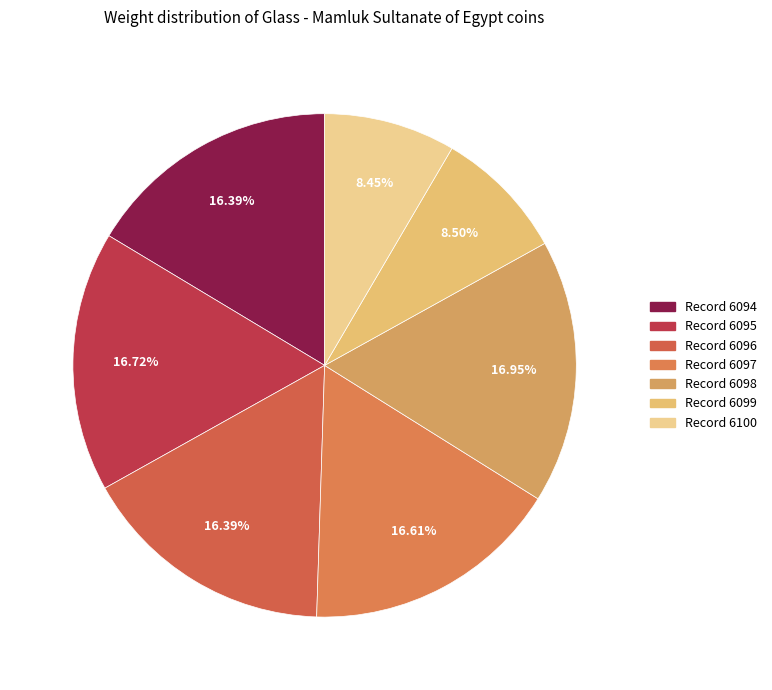

Rank the categories by value from highest to lowest.

6098, 6095, 6097, 6094, 6096, 6099, 6100